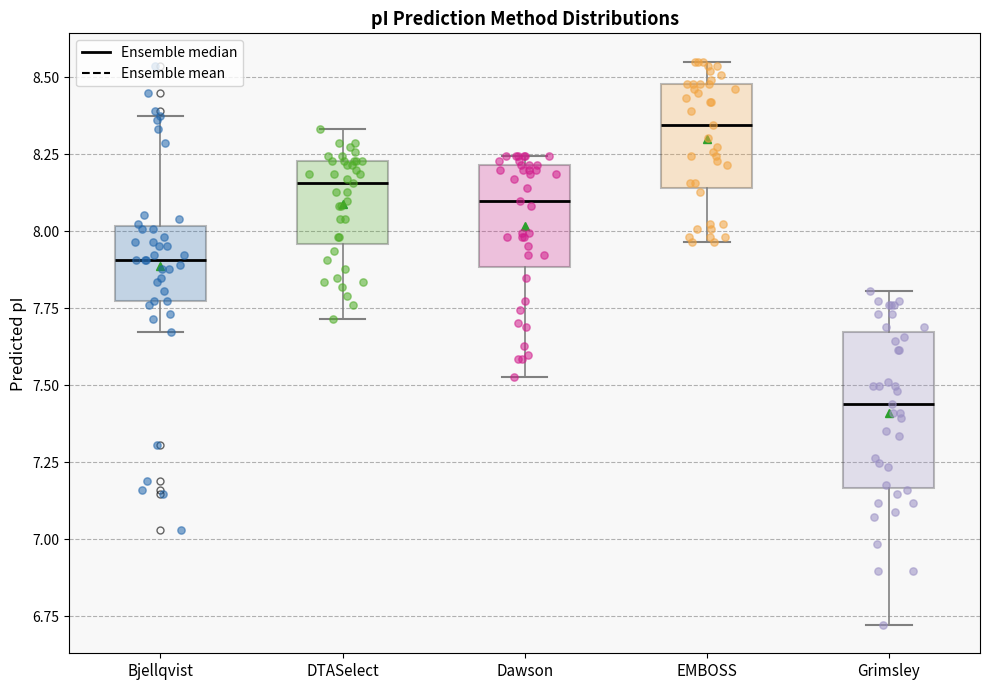

Reading left to right, read every box against the y-axis: the position of its median line, the range the box covers, and the ends of its whiskers. The values are not printed on the chart, so give them approximately, as read against the axis.

Bjellqvist: median 7.90, box 7.80 to 8.00, whiskers 7.65 to 8.40
DTASelect: median 8.15, box 7.95 to 8.25, whiskers 7.70 to 8.35
Dawson: median 8.10, box 7.90 to 8.20, whiskers 7.55 to 8.25
EMBOSS: median 8.35, box 8.15 to 8.50, whiskers 7.95 to 8.55
Grimsley: median 7.45, box 7.15 to 7.65, whiskers 6.70 to 7.80